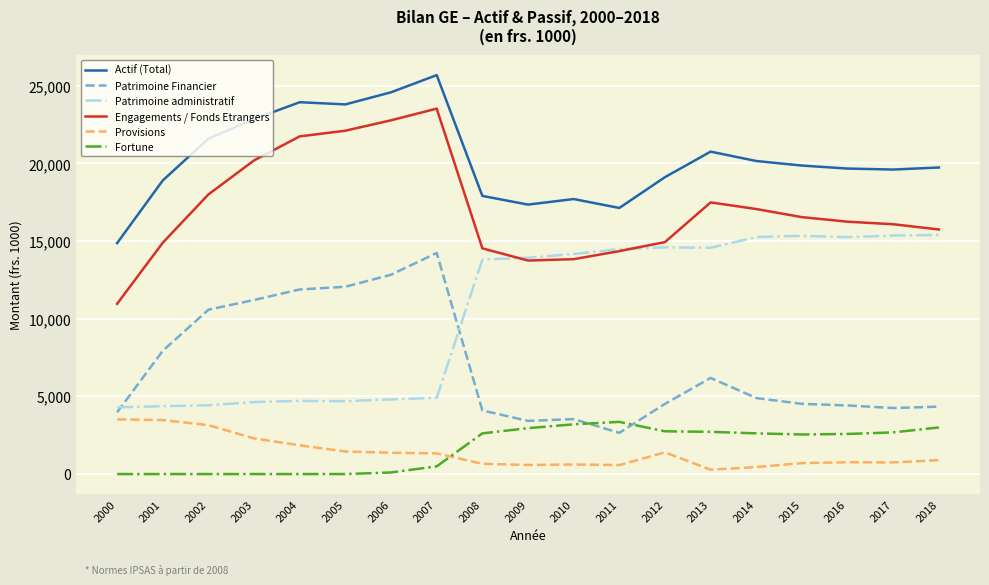

Which series has the largest total across all categories?

Actif (Total)